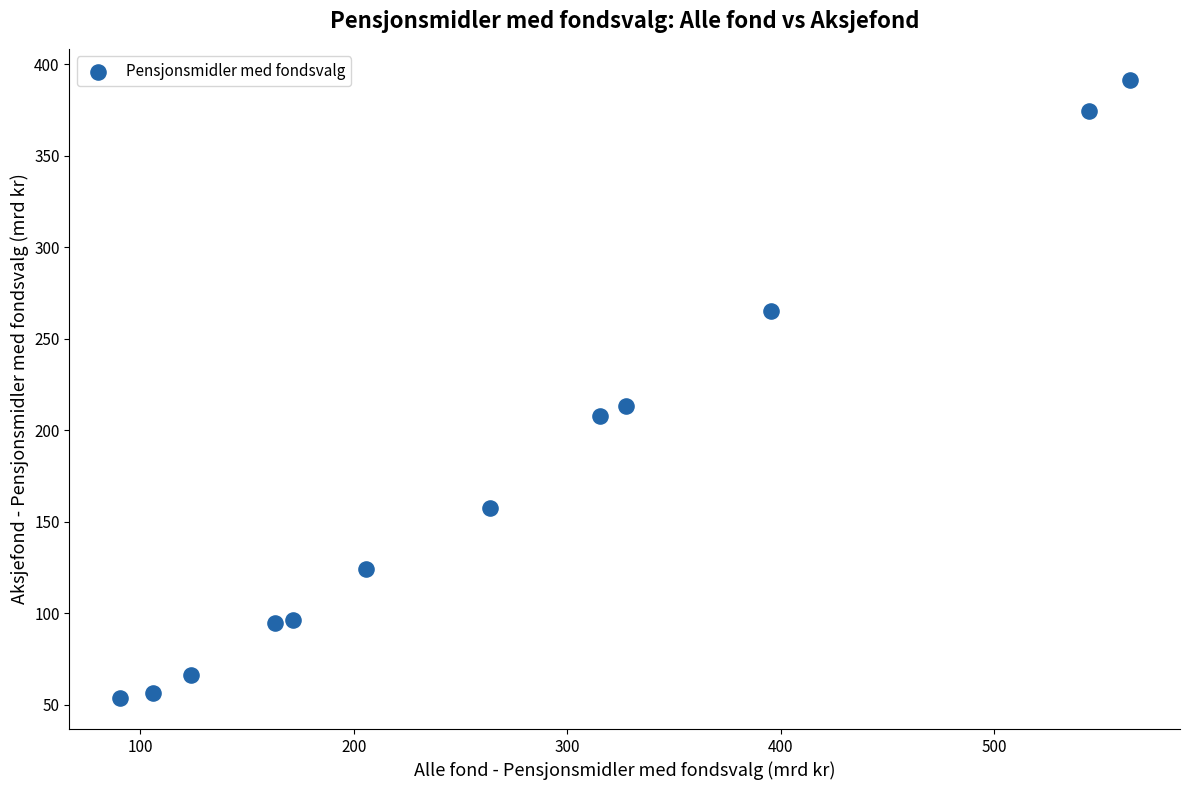

What is the range of X values (max minus min)?

472.8